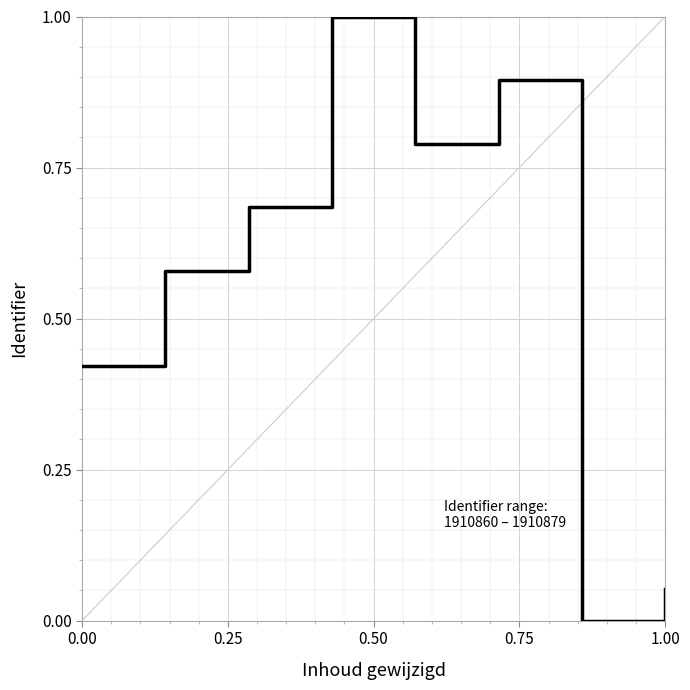

What is the maximum value shown in the chart?

1.0